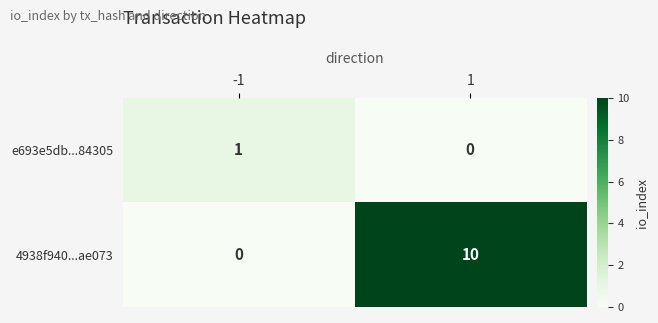

Rank the series by their average value, from lowest to highest.

e693e5db...84305, 4938f940...ae073